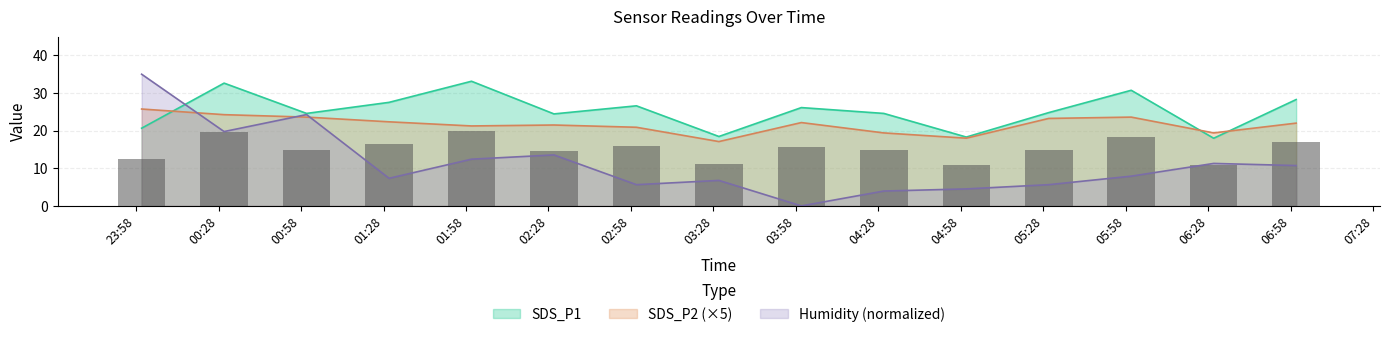

Does the chart contain stacked bars?

No